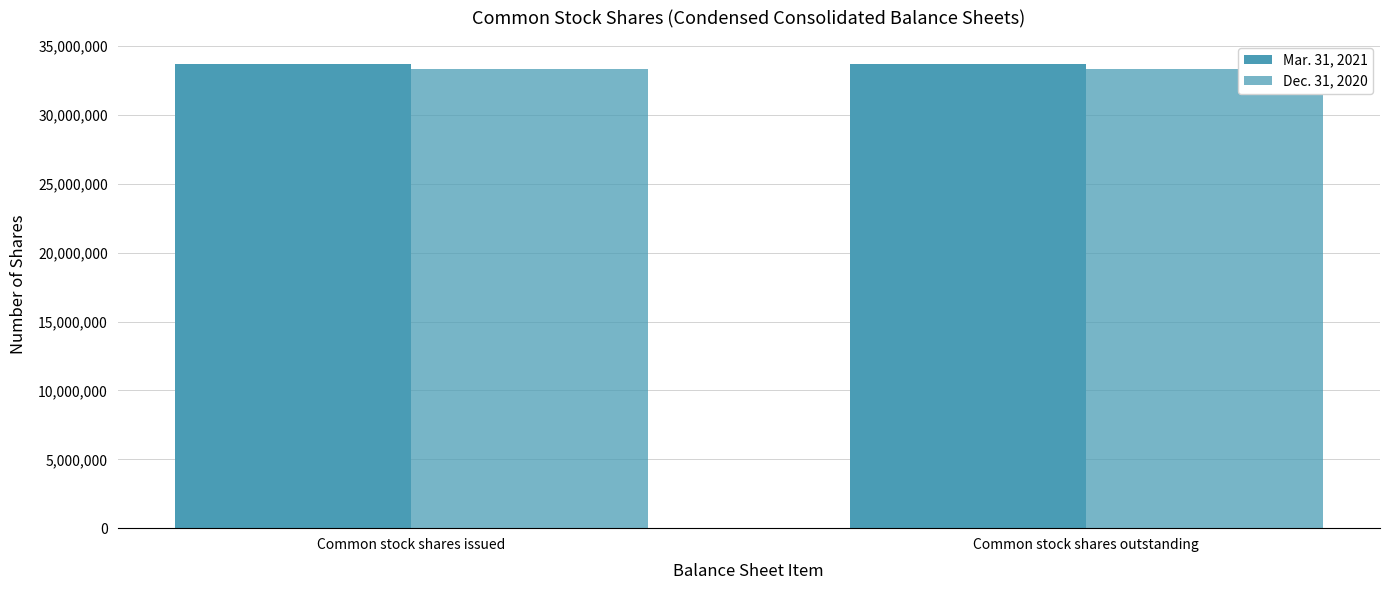

What is the label of the 1st bar from the right?

Common stock shares outstanding